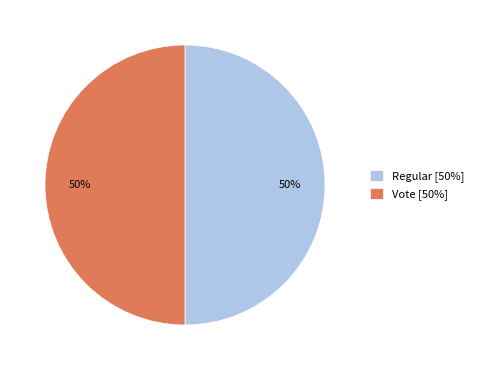

To the nearest percent, what percentage of the pie is Regular [50%]?

50%